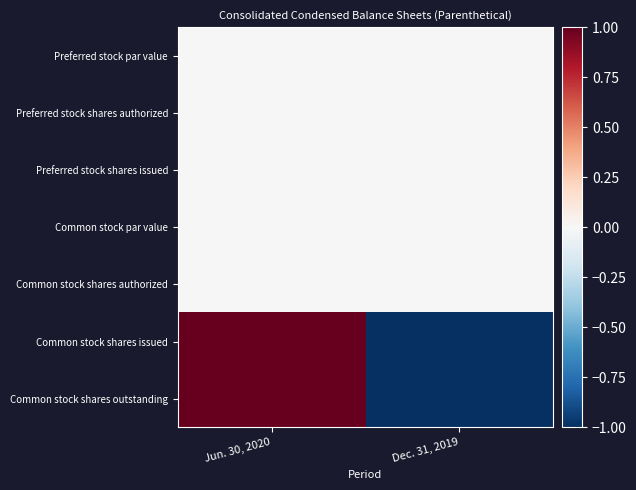

Rank the series at Jun. 30, 2020 from lowest to highest value.

Preferred stock par value, Preferred stock shares authorized, Preferred stock shares issued, Common stock par value, Common stock shares authorized, Common stock shares issued, Common stock shares outstanding